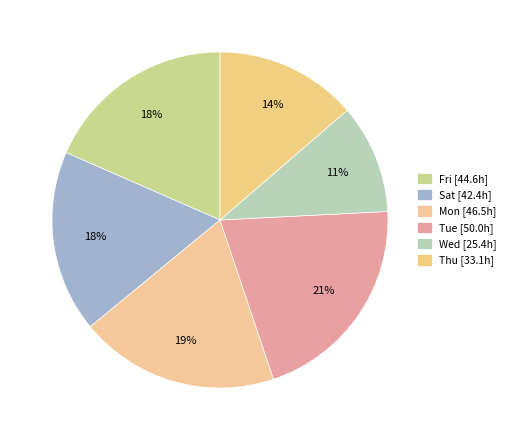

Count the number of slices in the pie.

6